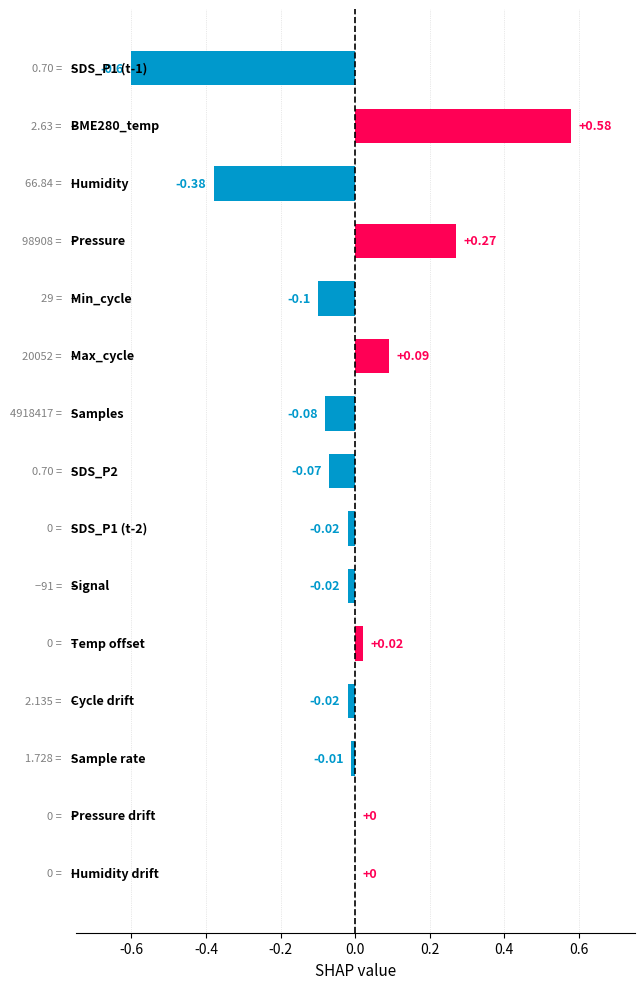

What is the sum of all values?

-0.3